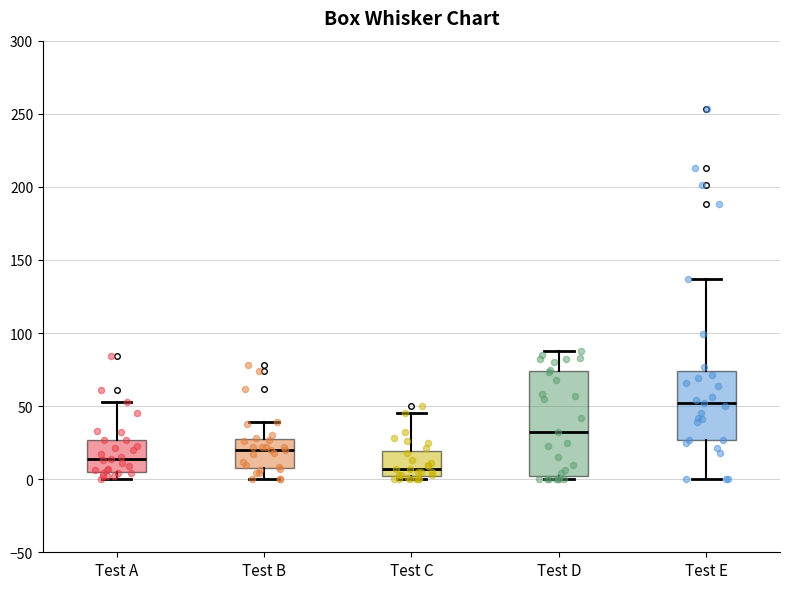

Comparing the boxes themselves (not the whiskers), which one is the tallest?

Test D